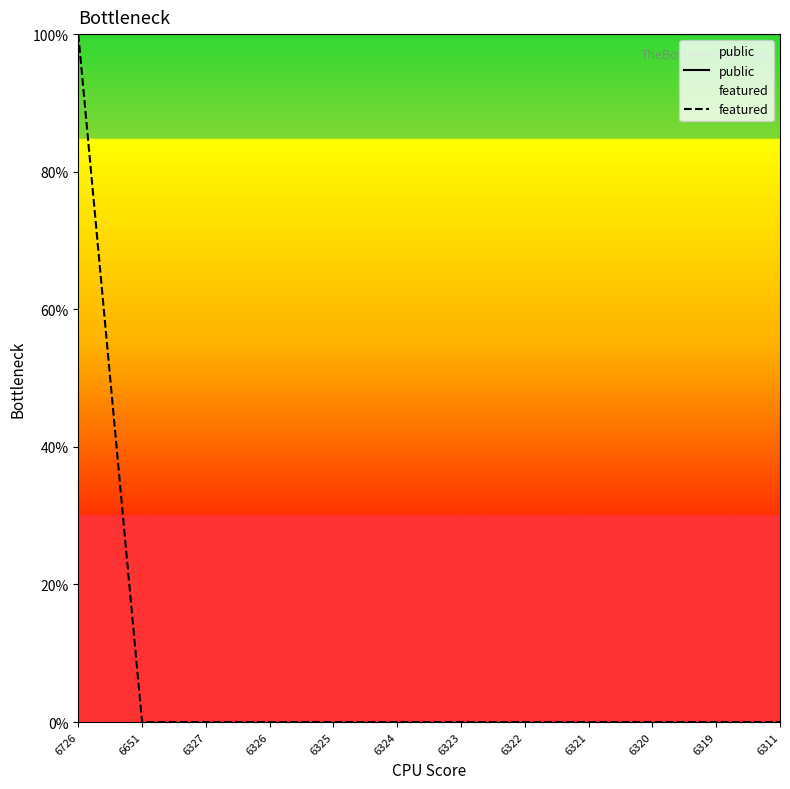

What is the value of the public point at the 4th from the left?

1